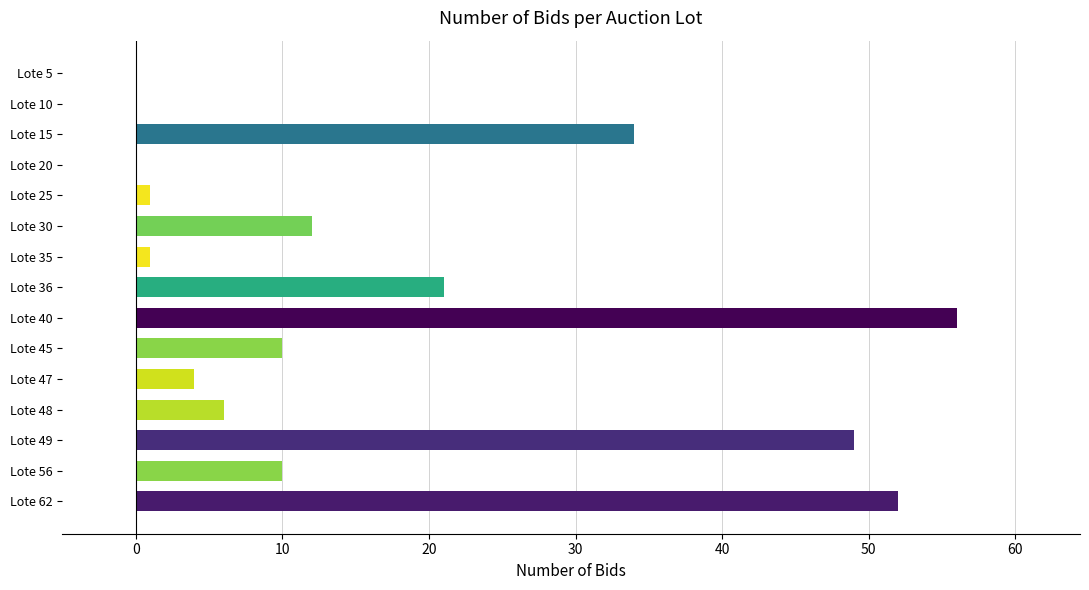

What is the sum of all values?

256